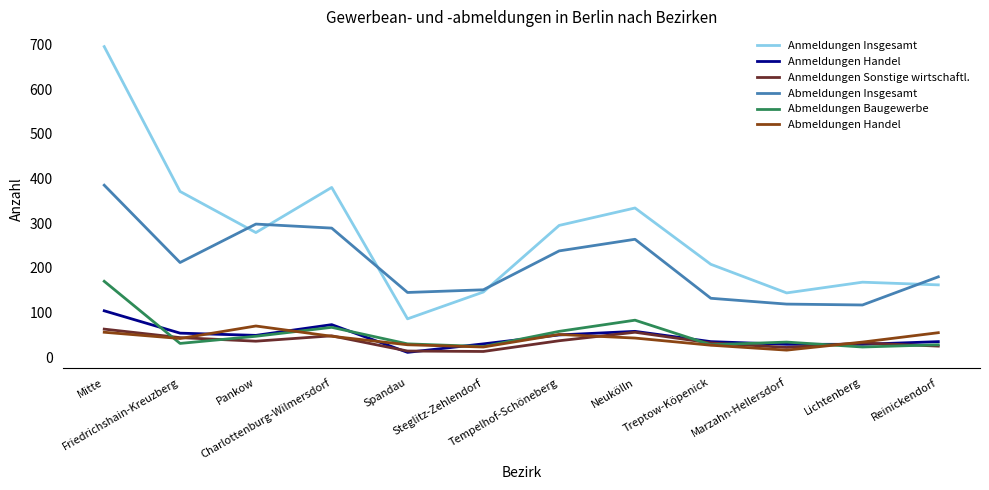

What are all the series names shown in the legend?

Anmeldungen Insgesamt, Anmeldungen Handel, Anmeldungen Sonstige wirtschaftl., Abmeldungen Insgesamt, Abmeldungen Baugewerbe, Abmeldungen Handel